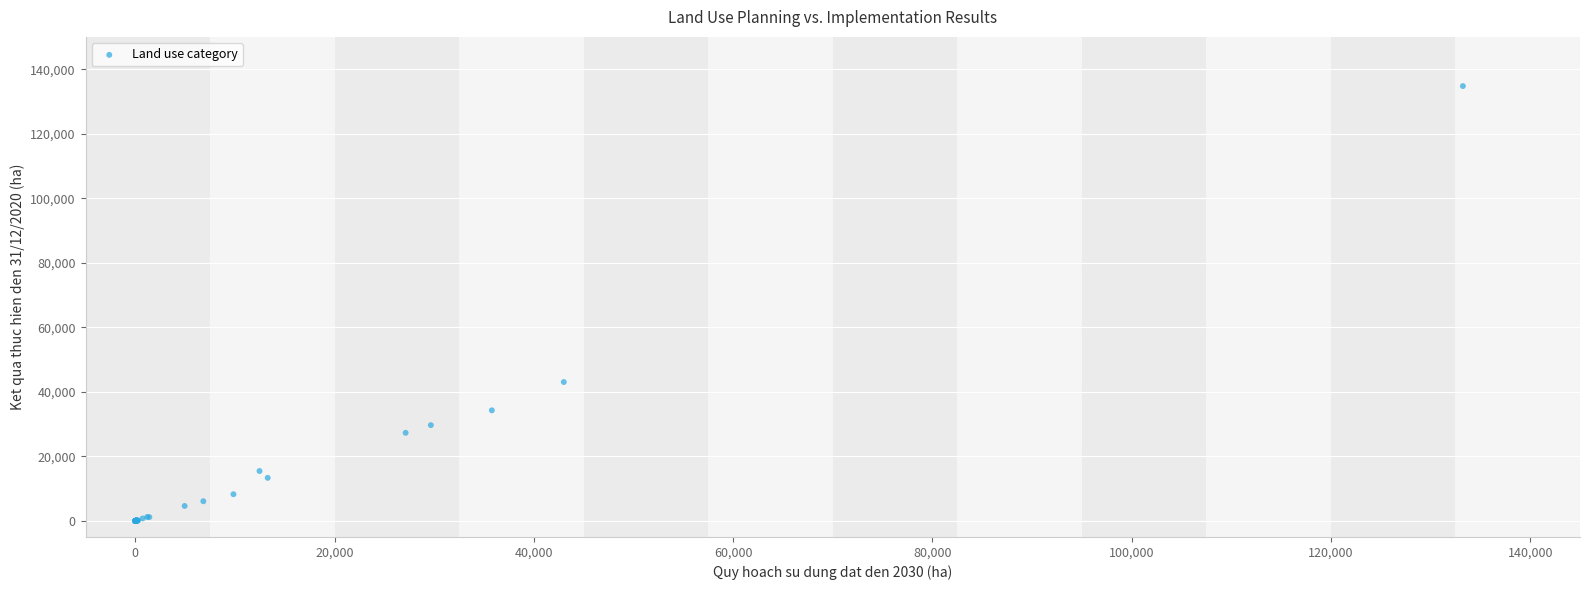

What Y value in the scatter plot is closest to 67378?

43026.2